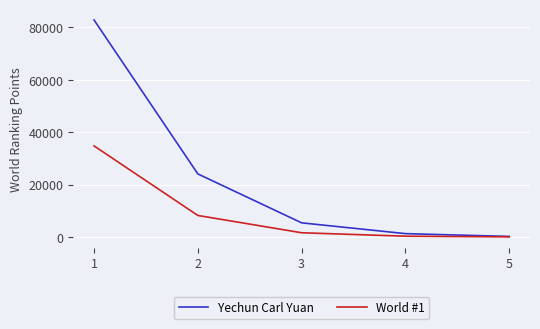

Which series changed the most between 1 and 4?

Yechun Carl Yuan